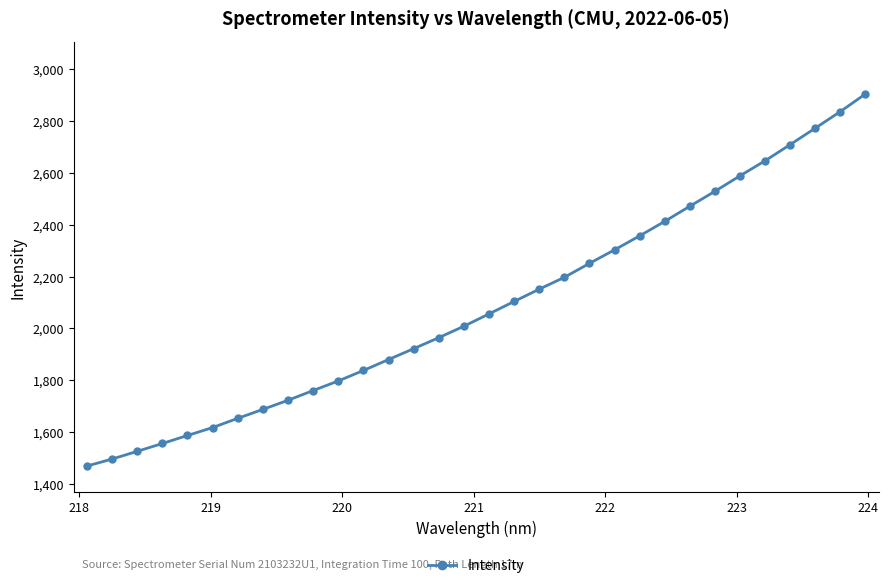

Reading left to right, what are all the values shown in this chart?

1469.2	1496.2	1526.0	1556.2	1587.1	1617.7	1653.3	1687.8	1723.1	1760.6	1797.6	1838.0	1880.3	1922.2	1964.7	2008.8	2056.3	2104.3	2151.9	2197.5	2251.4	2303.6	2357.5	2413.5	2471.9	2529.5	2589.3	2647.4	2709.8	2773.3	2837.4	2905.4